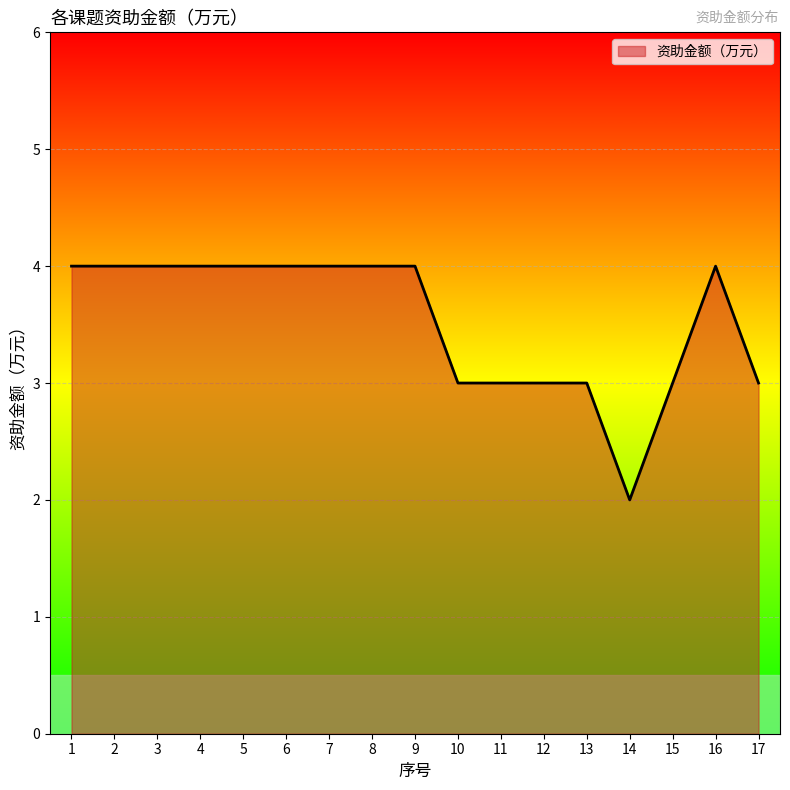

Is it true that the value at 7 is 4?

True